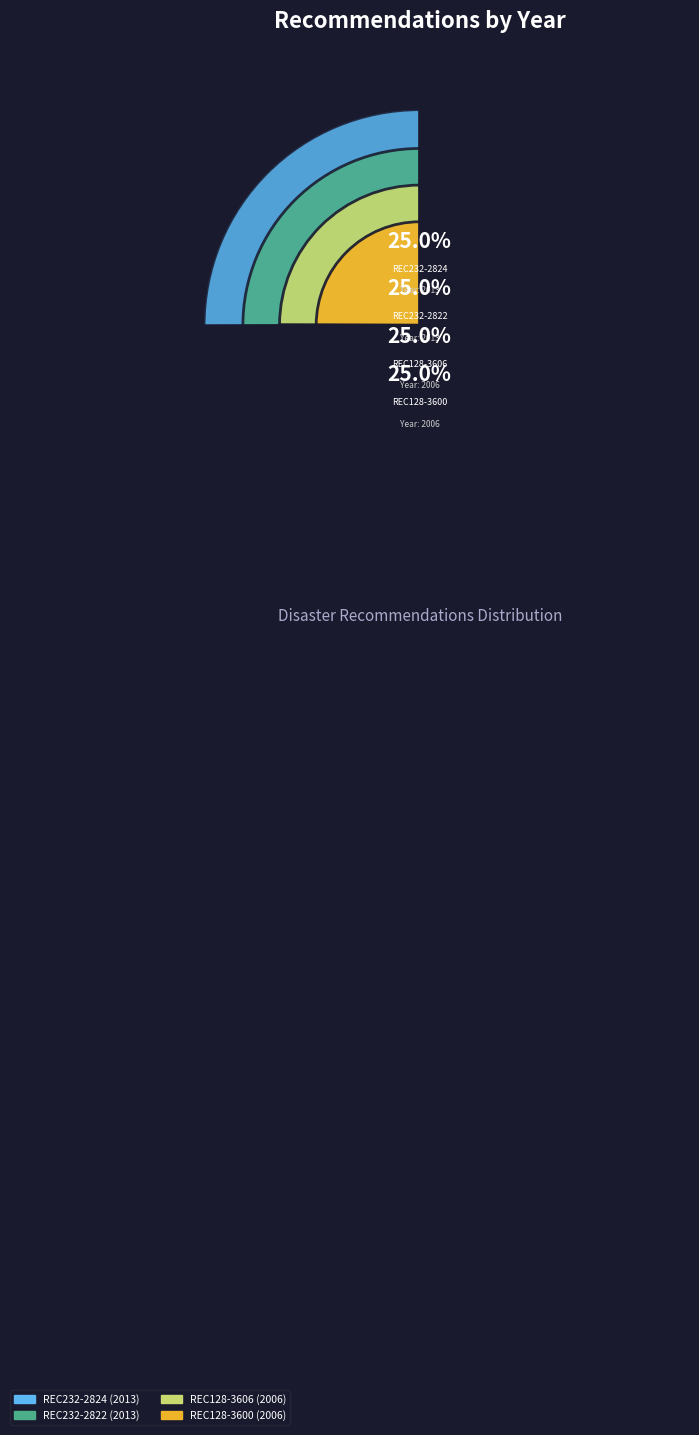

Which has a higher value, REC232-2824 or REC128-3606?

REC232-2824